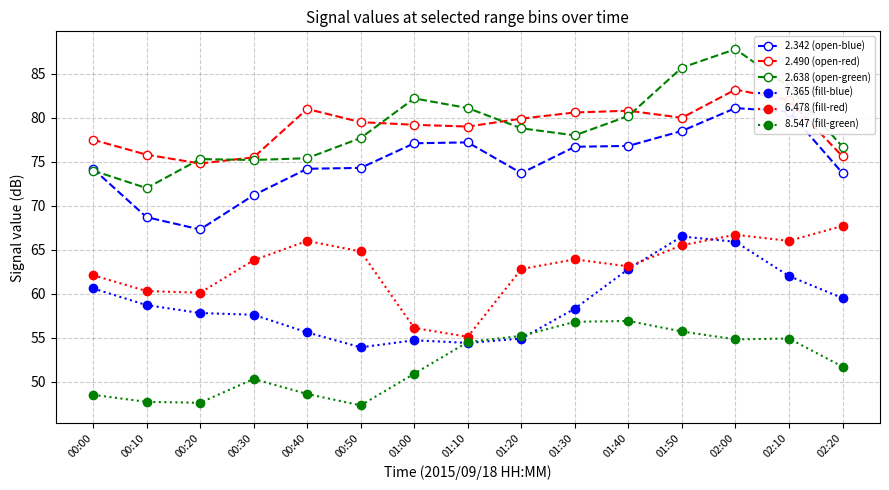

List the series in order of their peak value, highest first.

2.638 (open-green), 2.490 (open-red), 2.342 (open-blue), 6.478 (fill-red), 7.365 (fill-blue), 8.547 (fill-green)